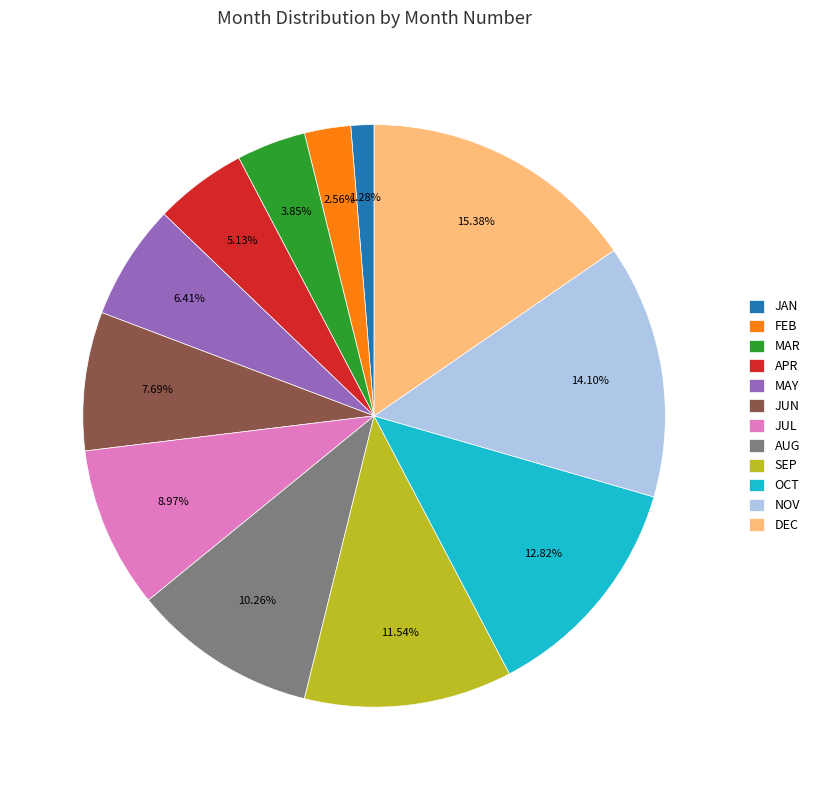

Does DEC represent more than half of the total?

No